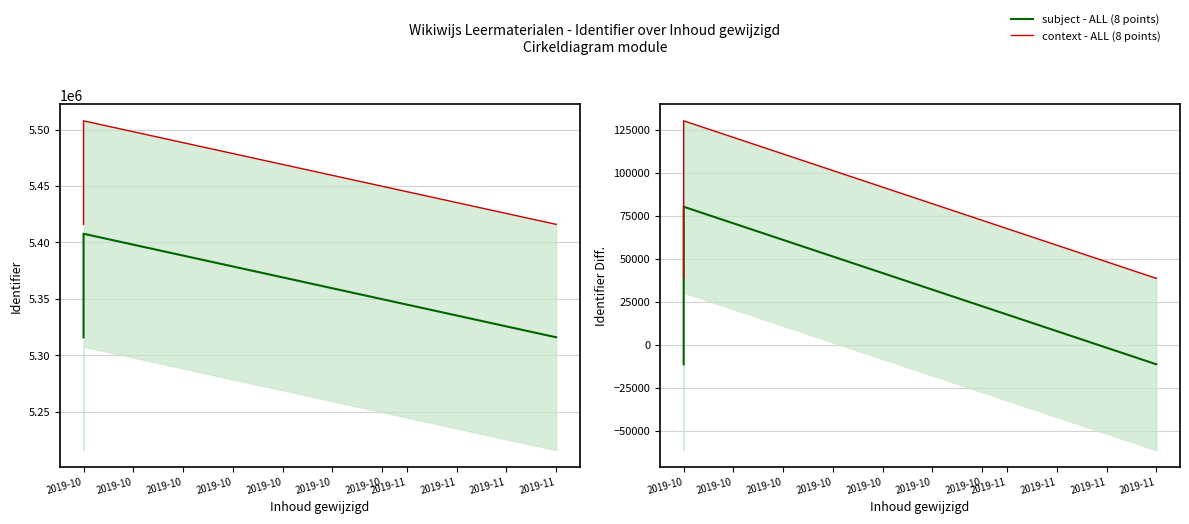

Reading left to right, extract all data points from this chart.

subject - ALL (8 points): -11476.6	-11475.6	-11473.6	-11467.6	-11383.6	80219.4	-11471.6	-11470.6
context - ALL (8 points): 38523.4	38524.4	38526.4	38532.4	38616.4	130219.4	38528.4	38529.4